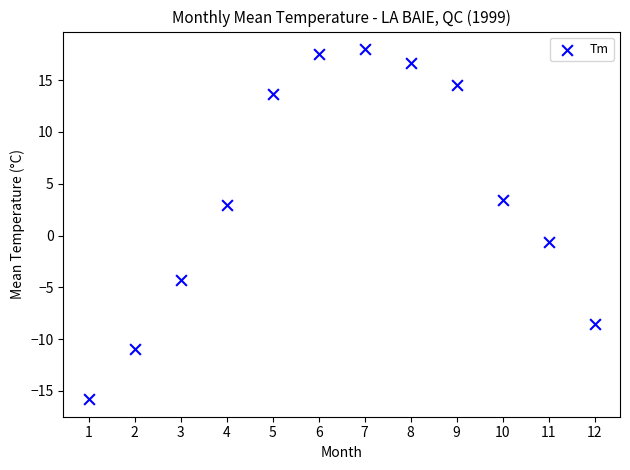

What is the average Y value?

3.9